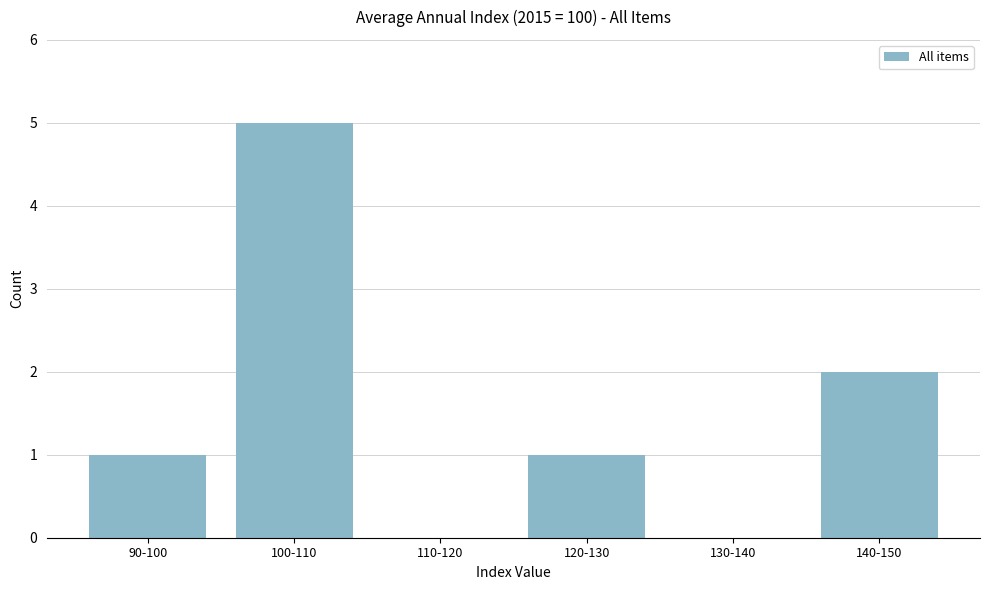

Reading left to right, list all the values displayed in this chart.

90-100=1	100-110=5	110-120=0	120-130=1	130-140=0	140-150=2